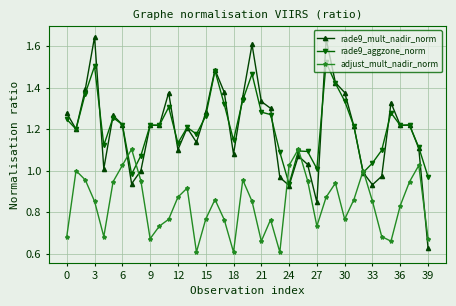

At how many categories does at least one series exceed 0?

40